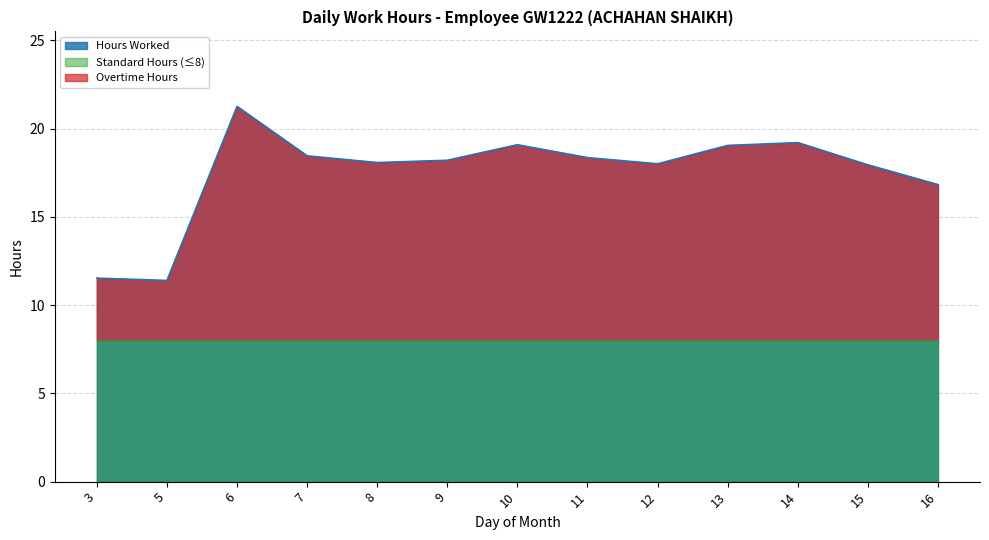

What is the difference between the maximum and minimum values?

9.9